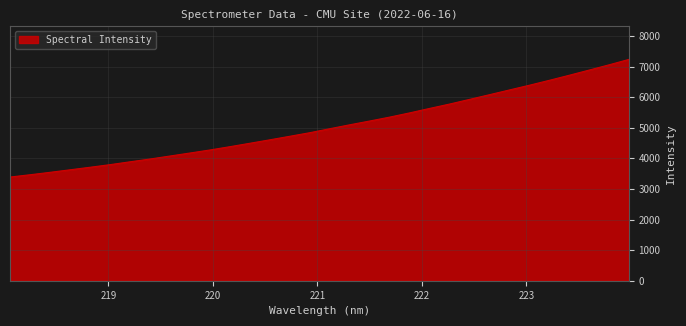

What is the difference between the maximum and minimum values?

3843.8